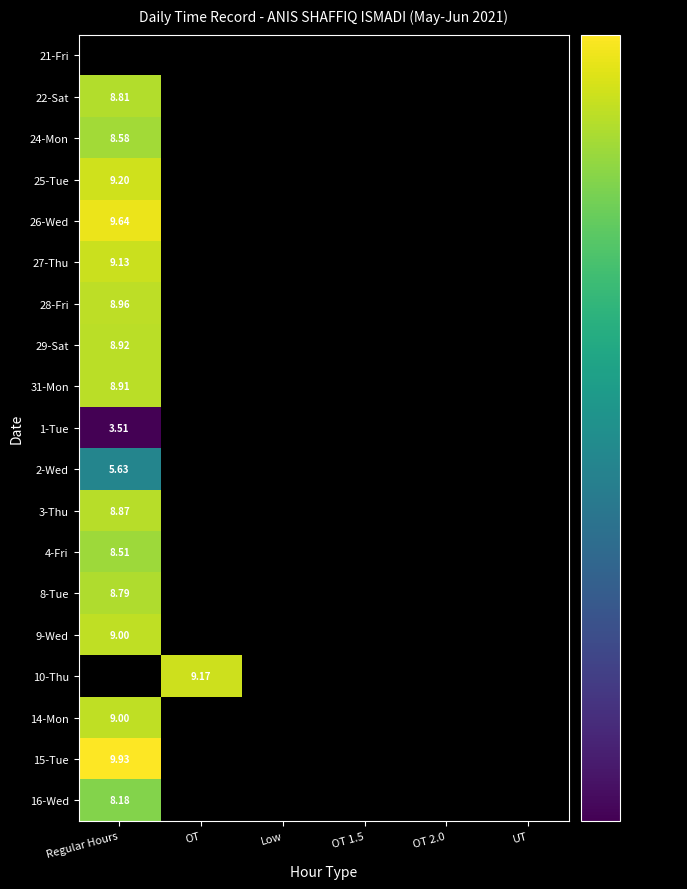

What is the minimum value for 22-Sat?

8.8